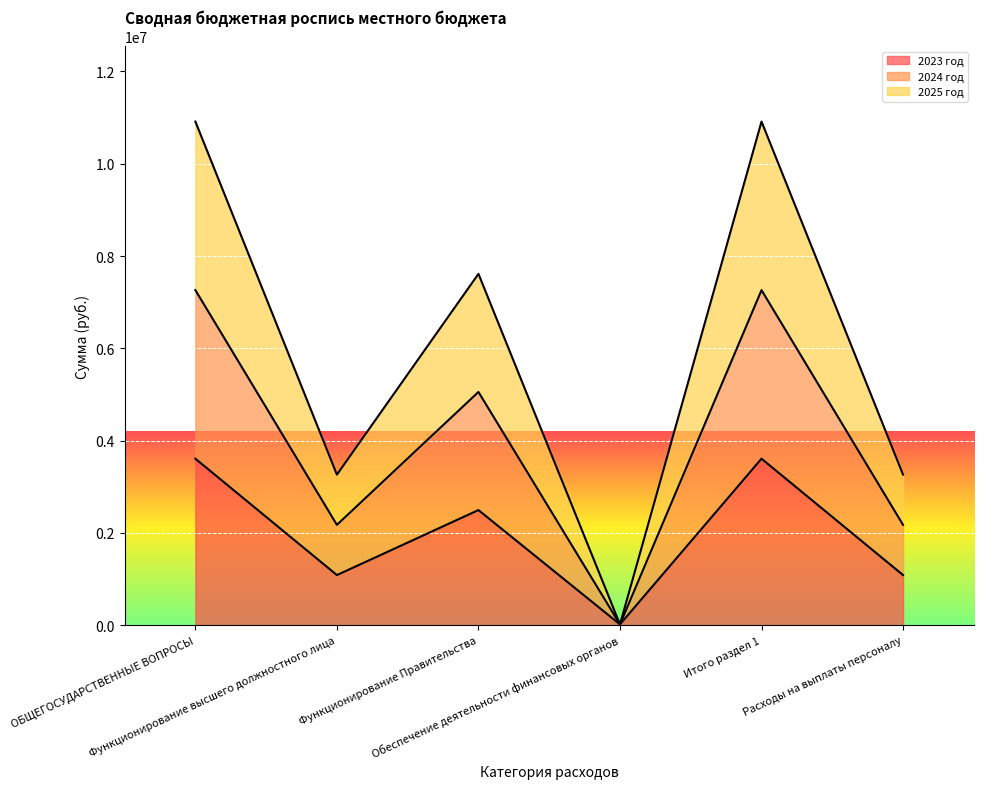

Does the chart display data point markers on the line(s)?

No